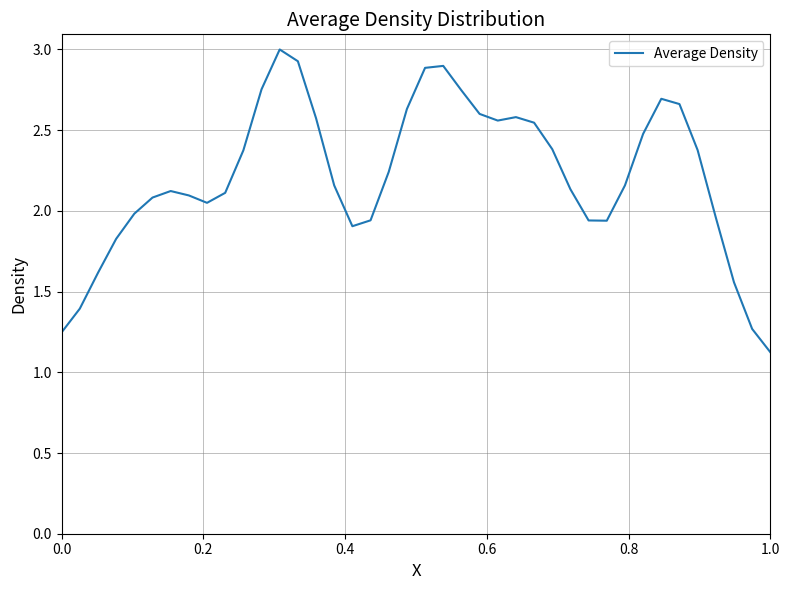

What is the minimum value shown in the chart?

1.1